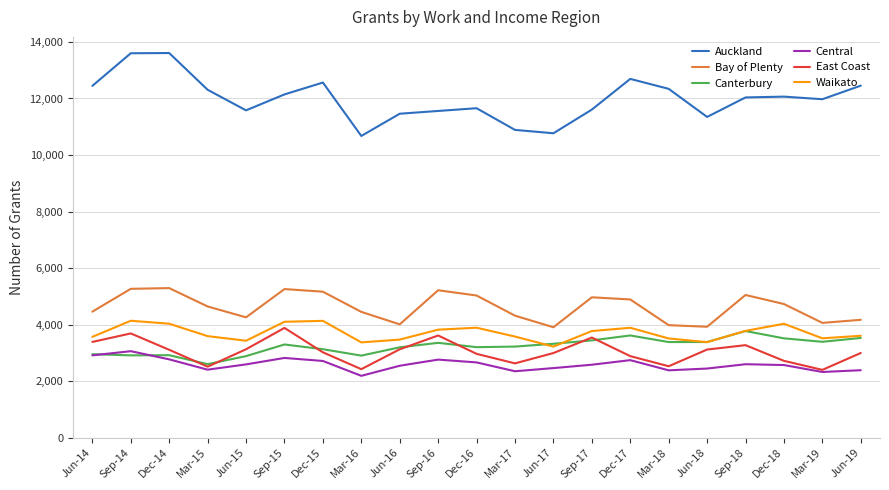

In East Coast, how many points are higher than both neighbors (excluding endpoints)?

5